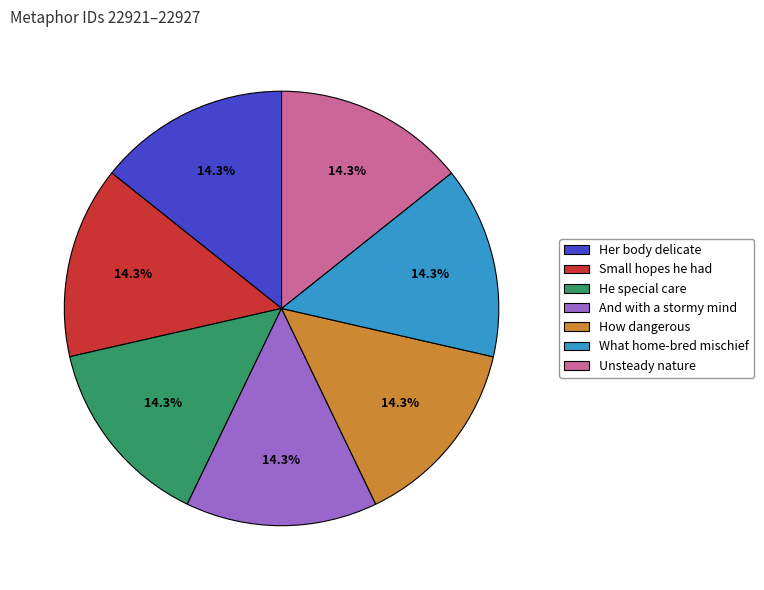

Is it true that He special care is 14% of the pie?

True